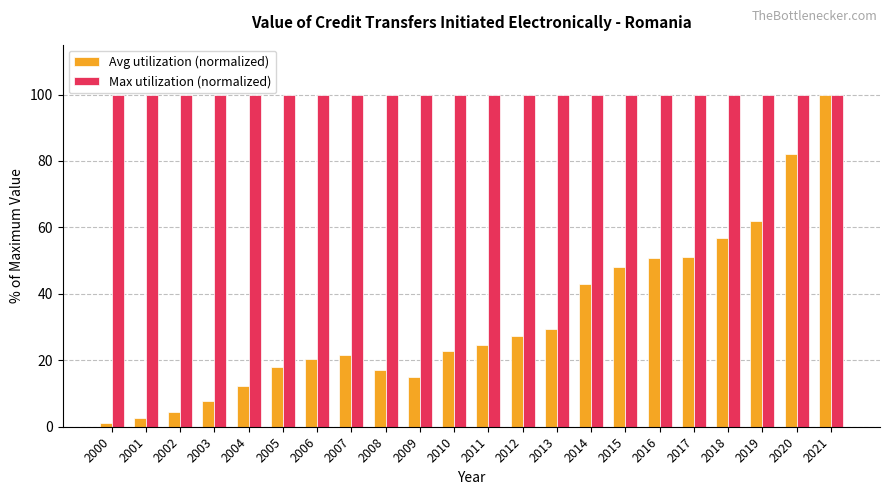

What is the value of the Avg utilization (normalized) bar at the 3rd from the left?

4.5